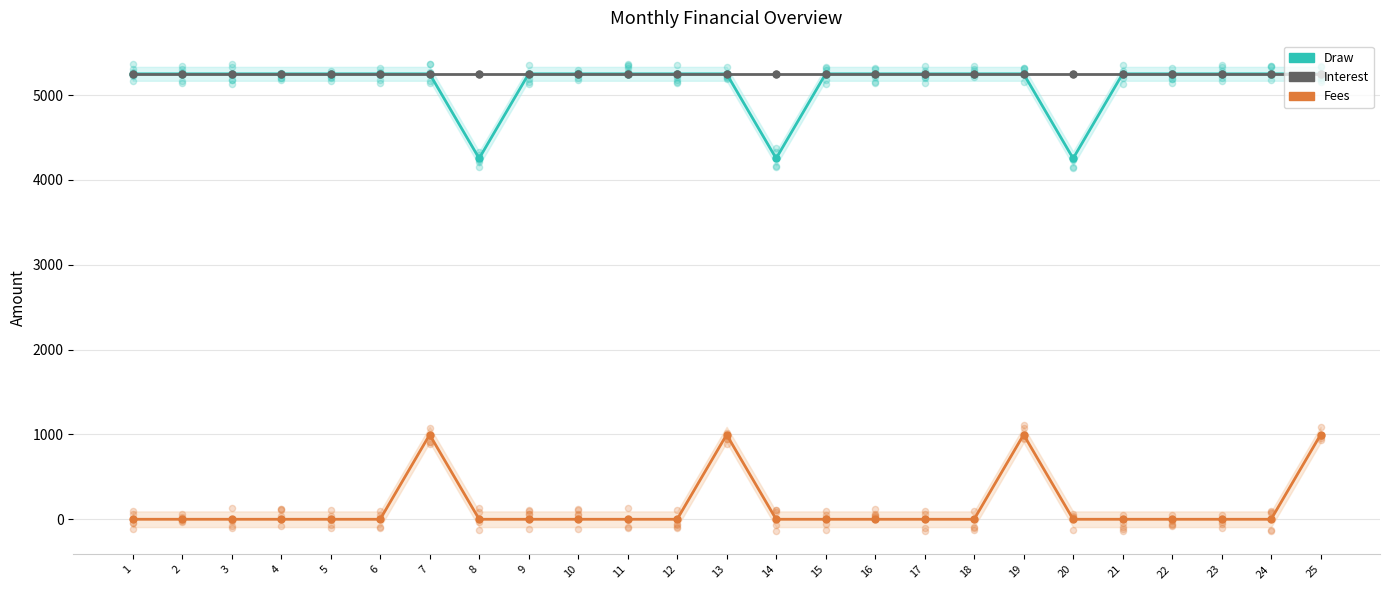

What is the total value across all series at 23?

10500